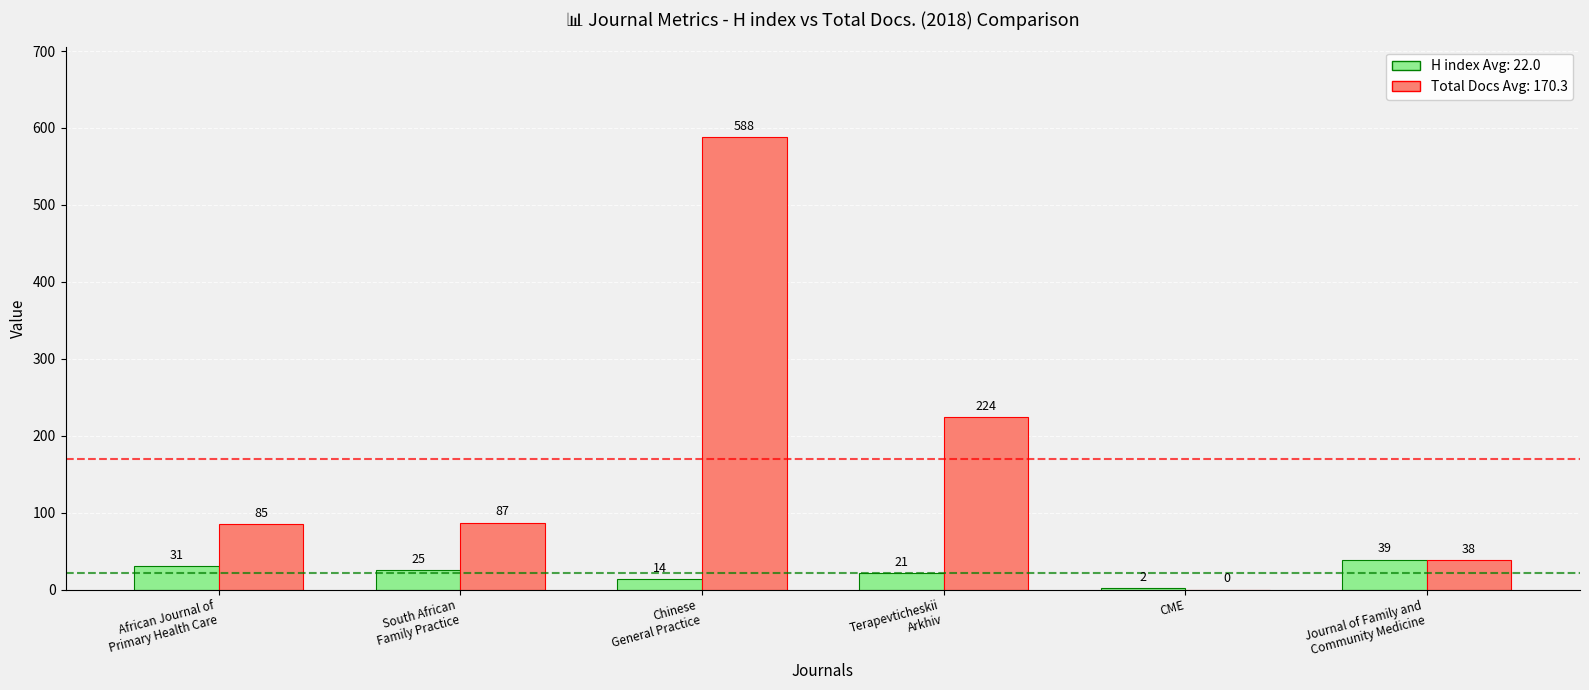

What is the greatest value displayed?

588